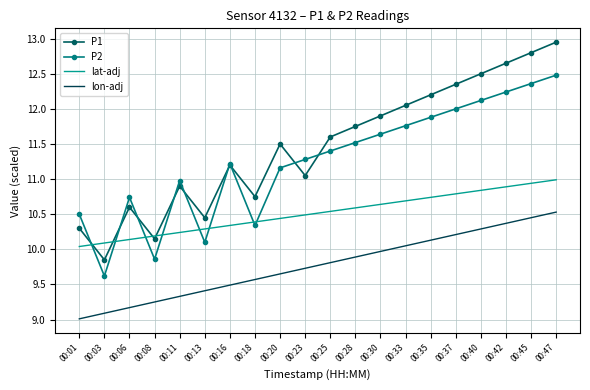

True or false: P2 has a value of 4.5 at 00:08.

False